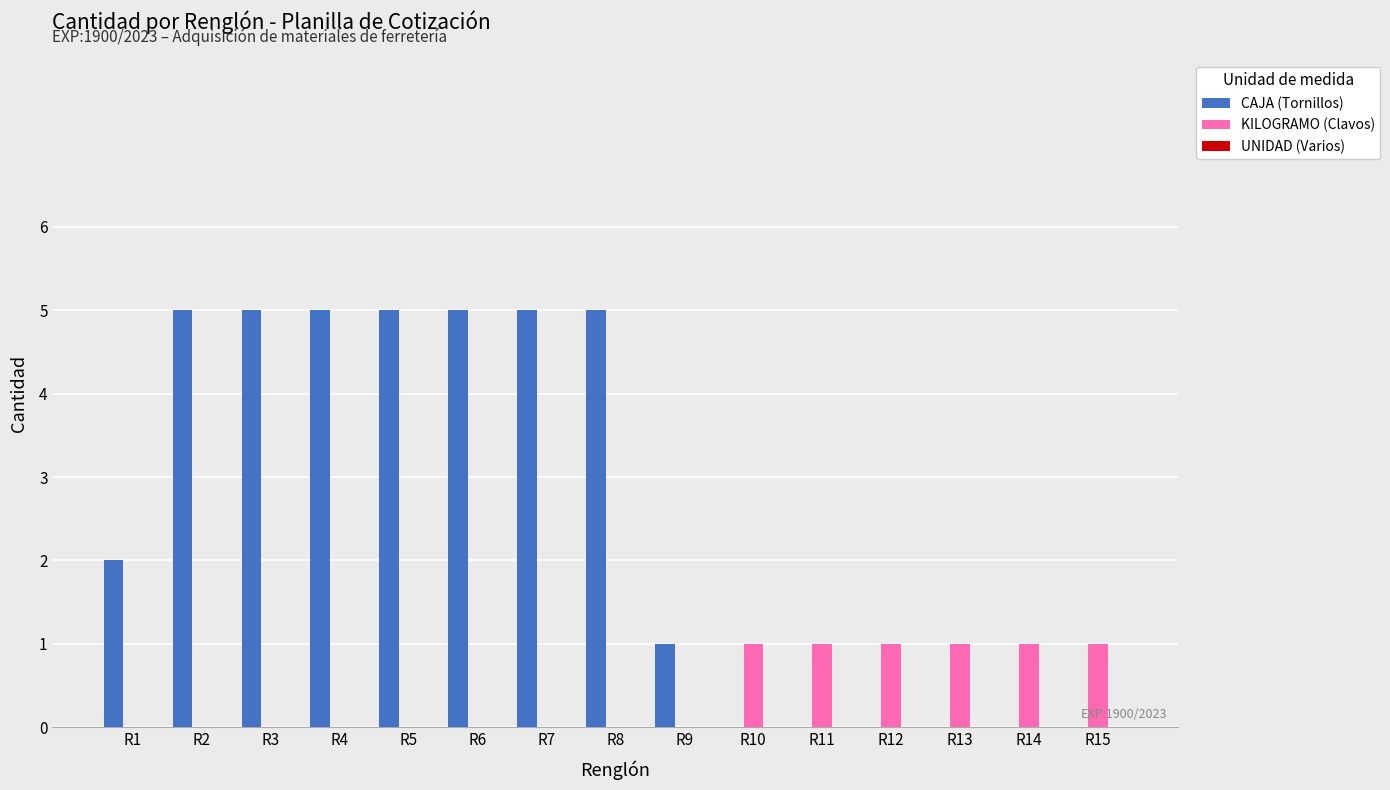

The value of KILOGRAMO (Clavos) at R11 is 2. True or false?

False